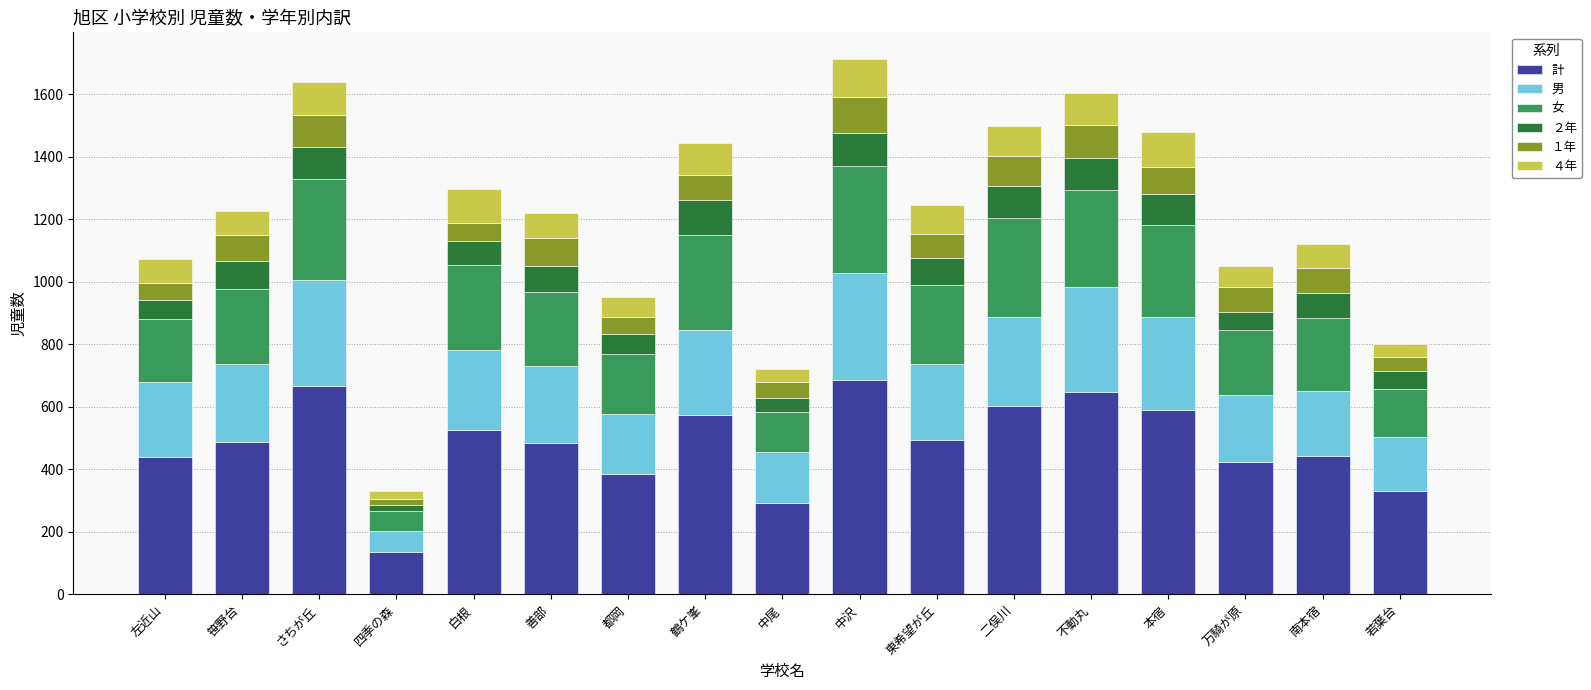

What is the highest value of the 計 series?

685